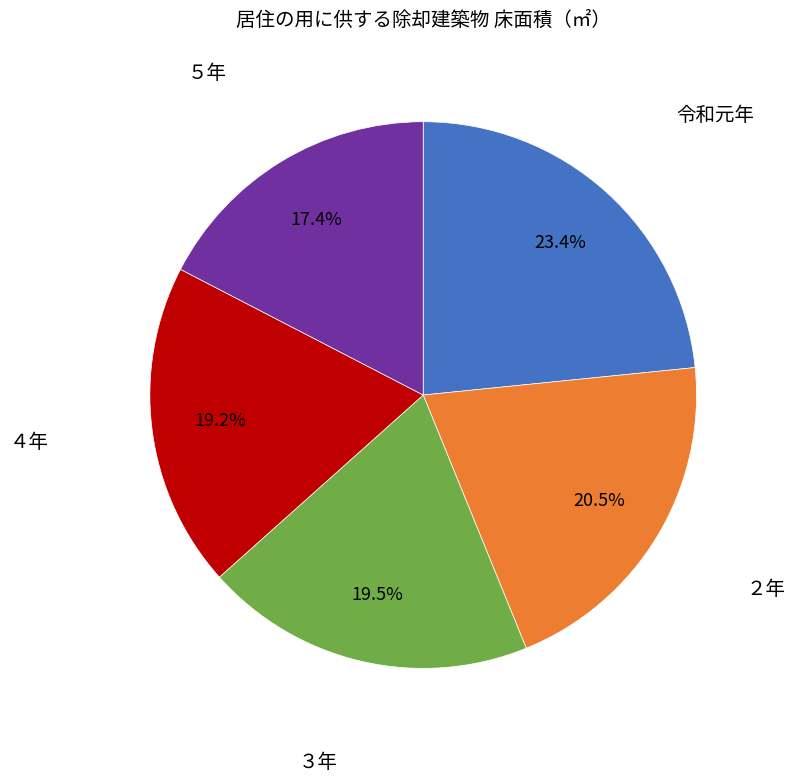

Is there a majority slice in this chart?

No